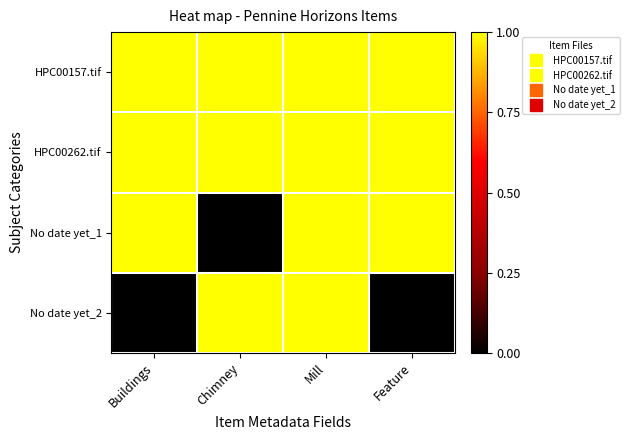

Which series changed the most between Buildings and Feature?

HPC00157.tif